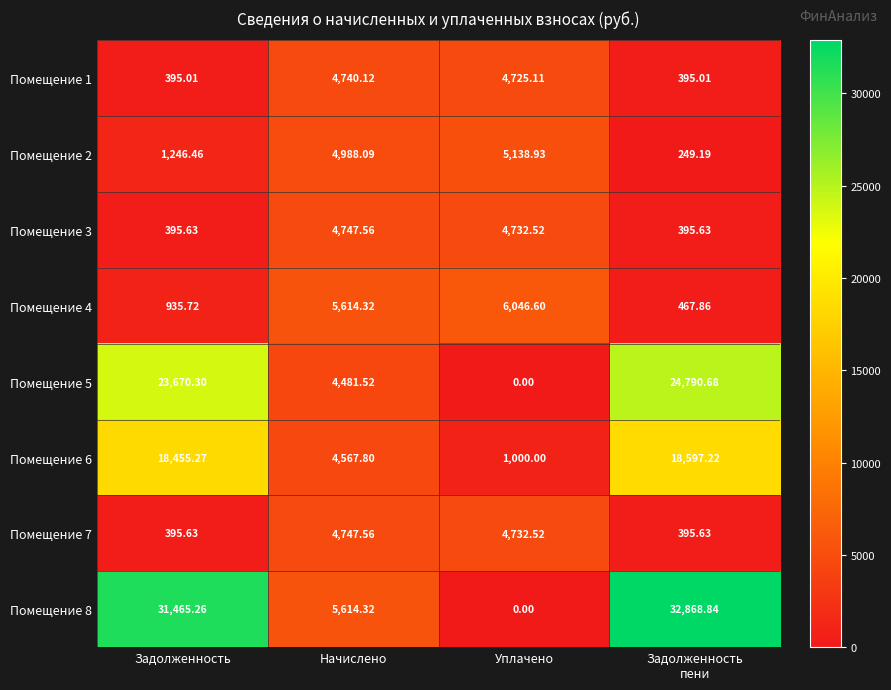

How many categories are shown in the chart?

4